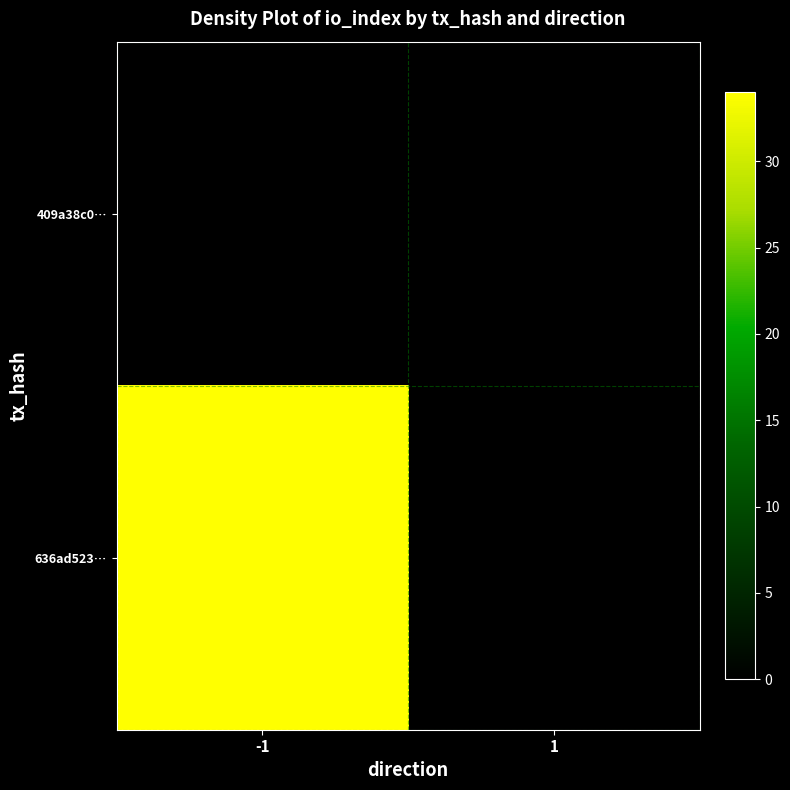

What is the spread (max minus min) of values at -1?

34